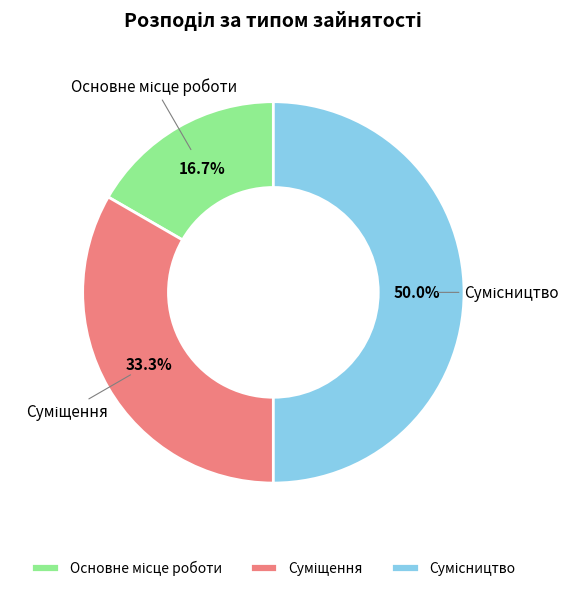

Is it true that Сумісництво is 50% of the pie?

True